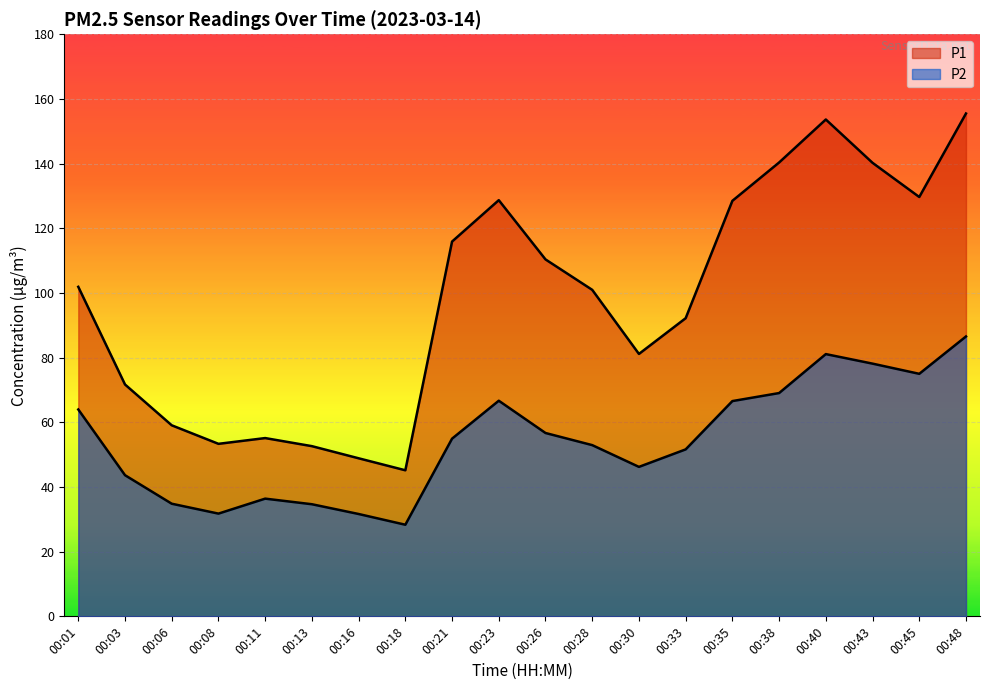

True or false: P2 and P1 cross at least once.

False